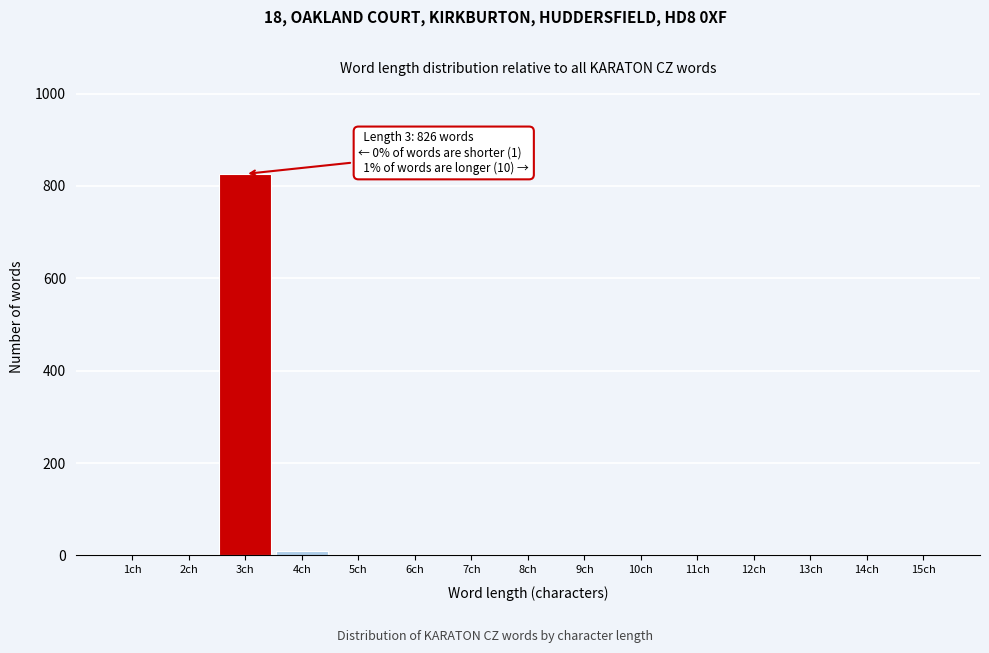

What is the sum of all values?

837